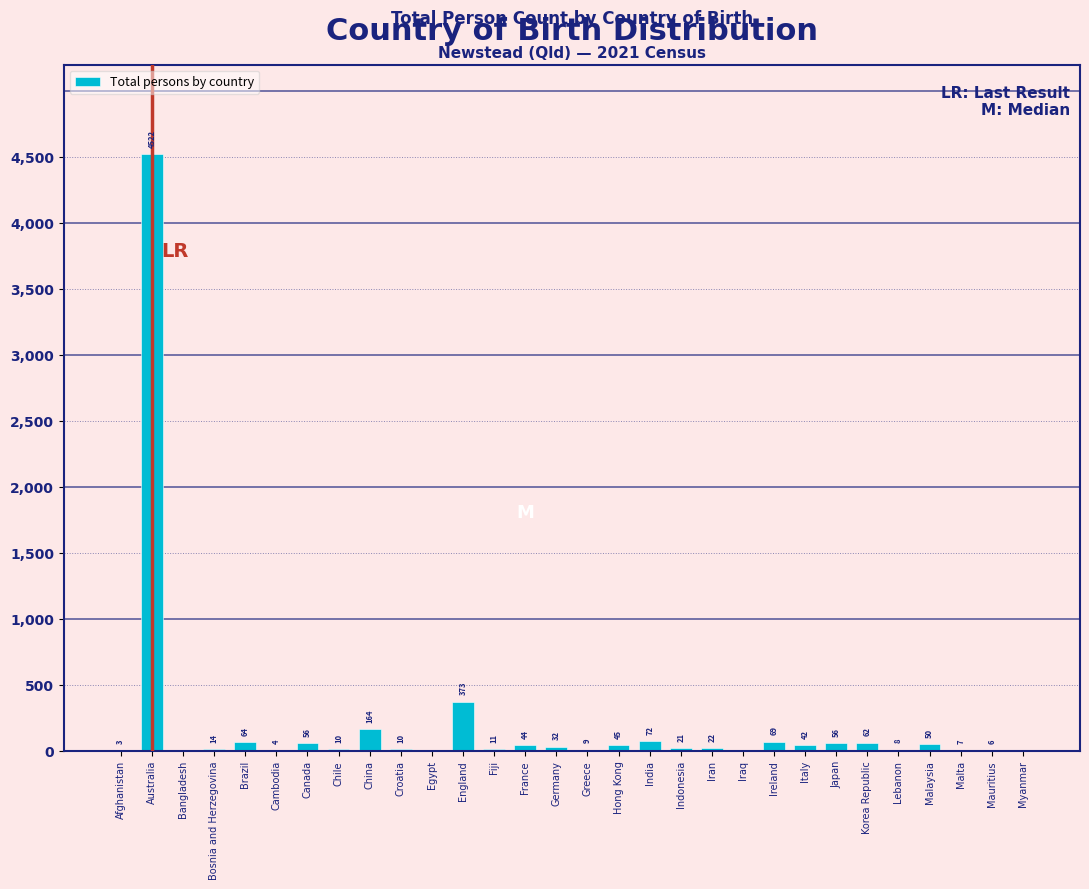

Reading left to right, list all the values displayed in this chart.

Afghanistan=3	Australia=4522	Bangladesh=0	Bosnia and Herzegovina=14	Brazil=64	Cambodia=4	Canada=56	Chile=10	China=164	Croatia=10	Egypt=0	England=373	Fiji=11	France=44	Germany=32	Greece=9	Hong Kong=45	India=72	Indonesia=21	Iran=22	Iraq=0	Ireland=69	Italy=42	Japan=56	Korea Republic=62	Lebanon=8	Malaysia=50	Malta=7	Mauritius=6	Myanmar=0